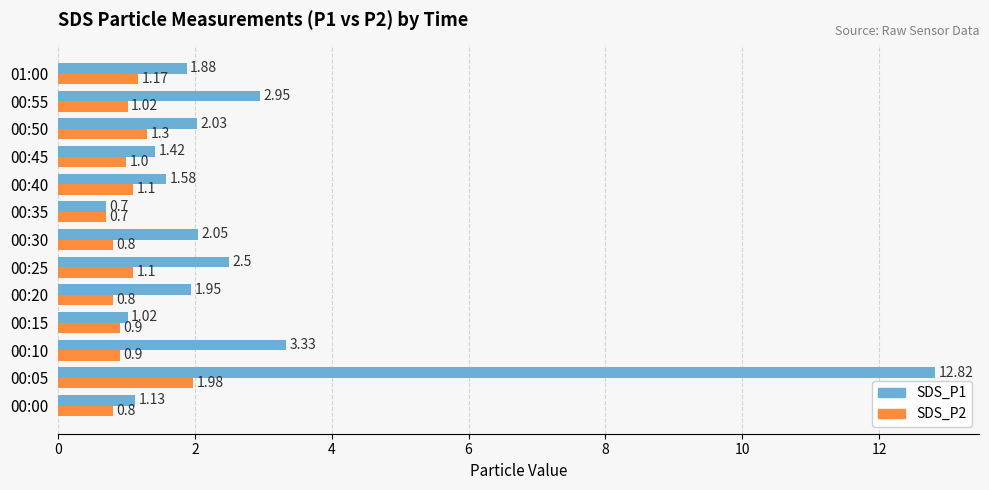

At which category is the sum across all series the highest?

00:05